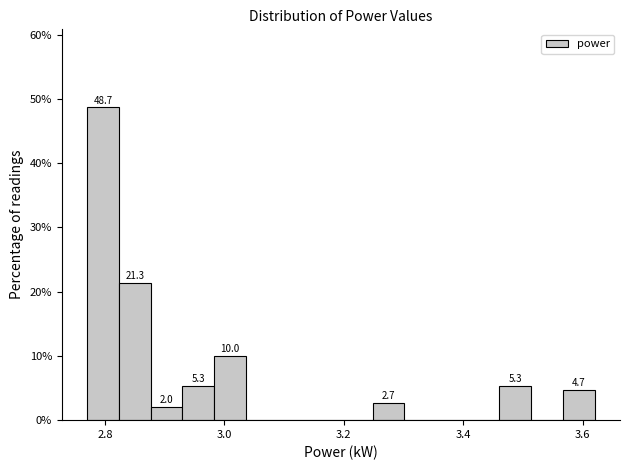

Around what value on the x-axis is the tallest bar? Give the approximate position of its centre, as read against the axis.

2.80